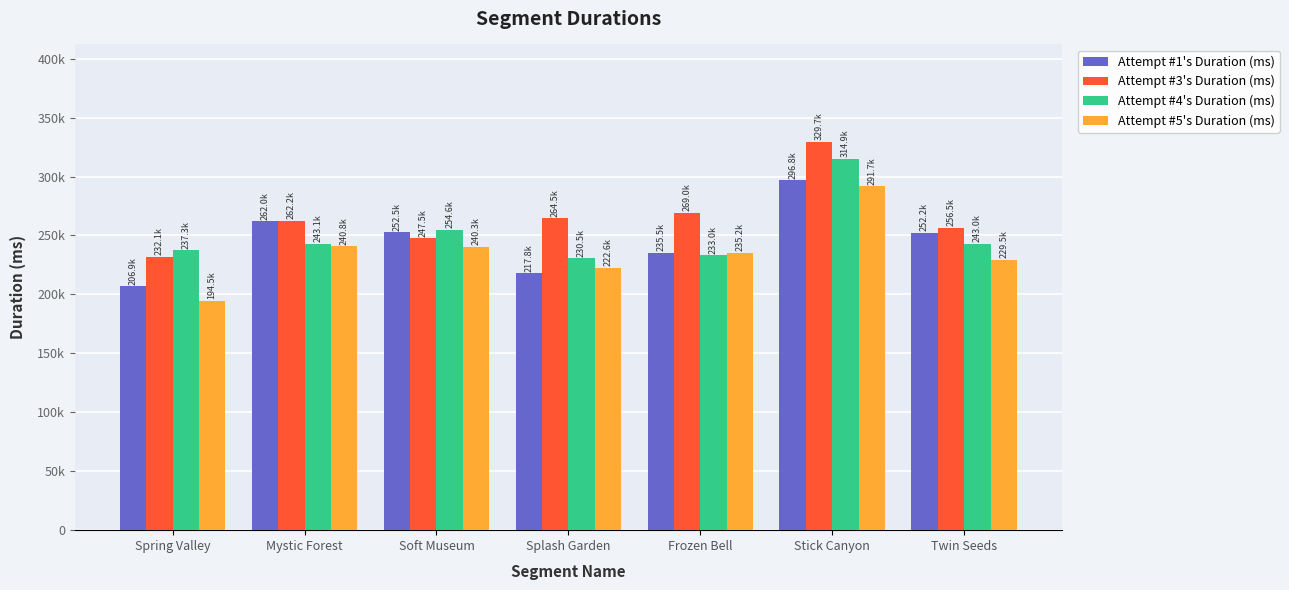

What are all the series names shown in the legend?

Attempt #1's Duration (ms), Attempt #3's Duration (ms), Attempt #4's Duration (ms), Attempt #5's Duration (ms)